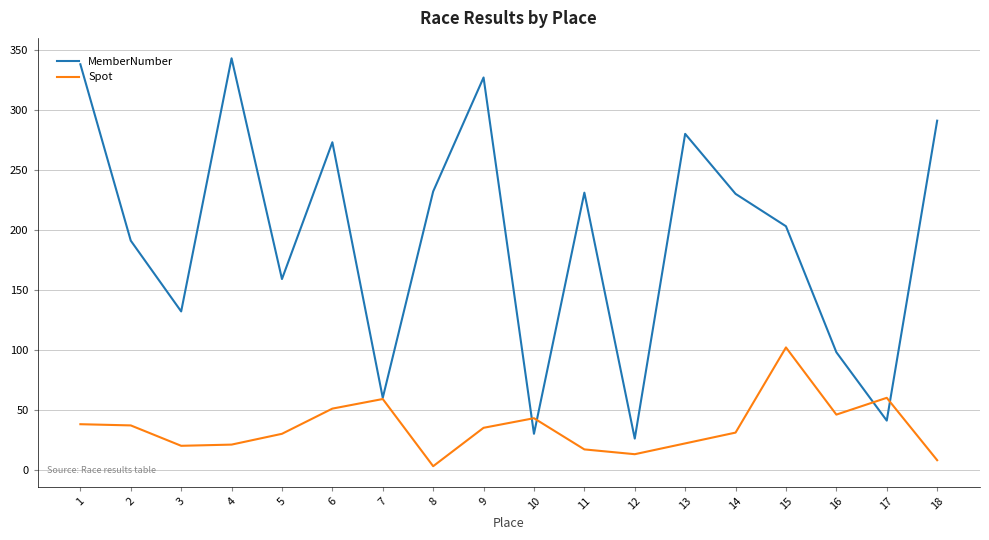

What is the total value across all series at 11?

248